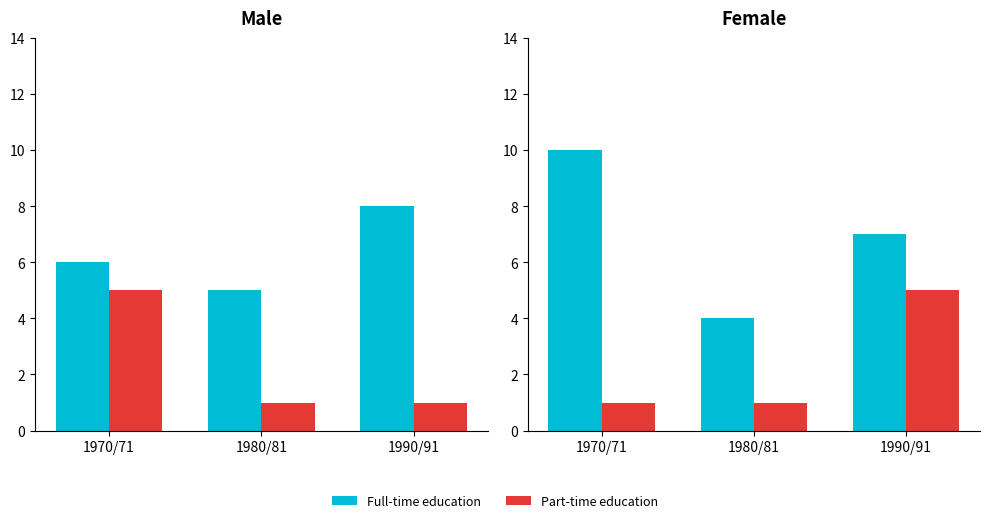

List the labels in order of Part-time education value, largest first.

1990/91, 1970/71, 1980/81